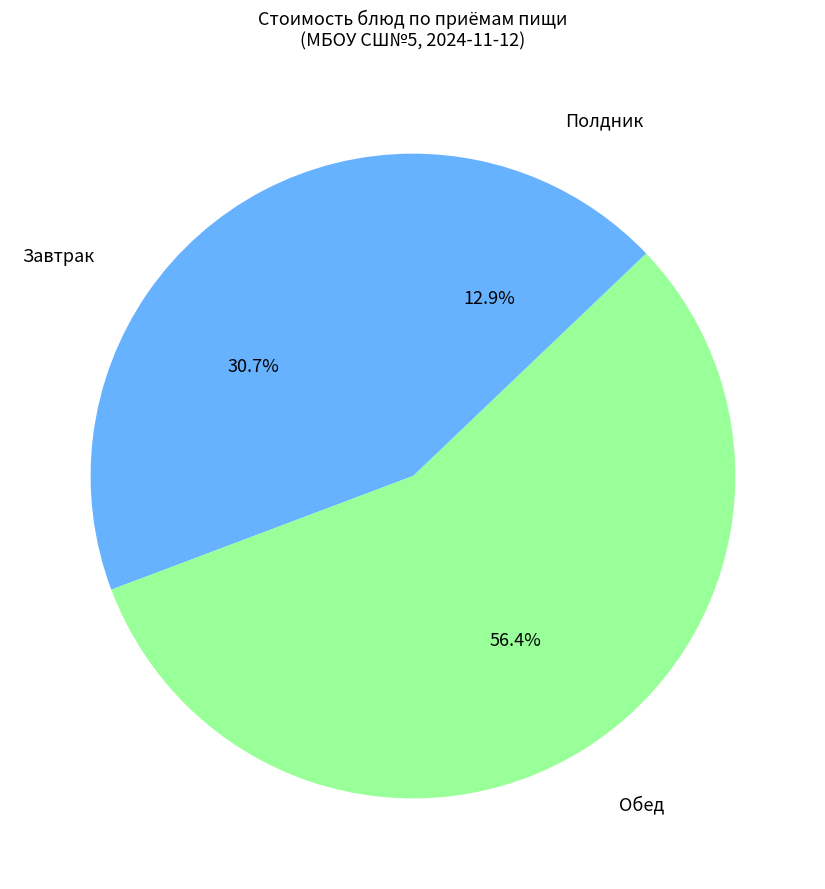

Count the number of slices in the pie.

3